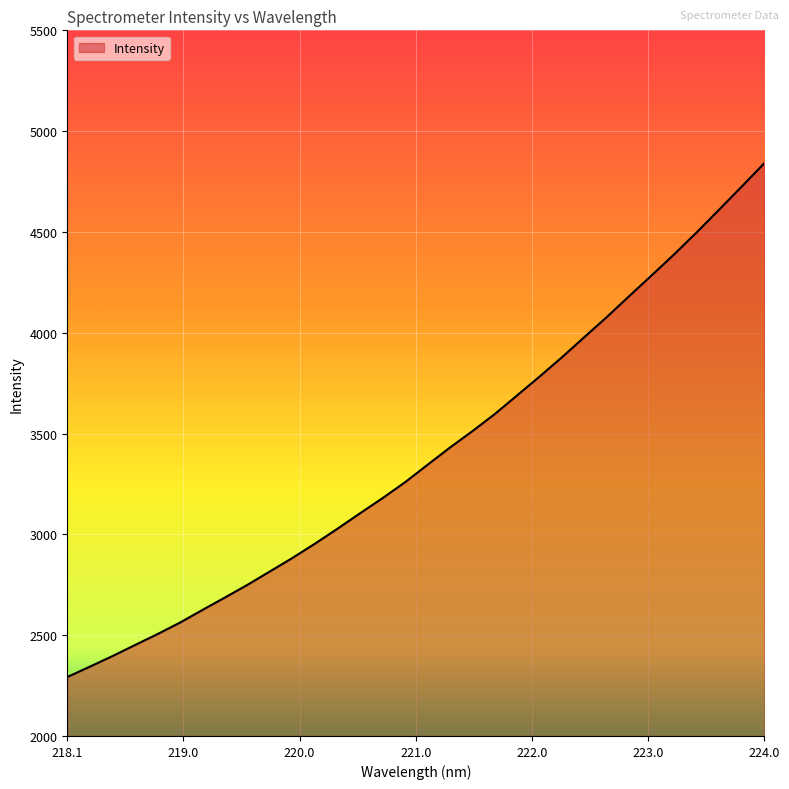

What is the difference between the maximum and minimum values?

2548.6